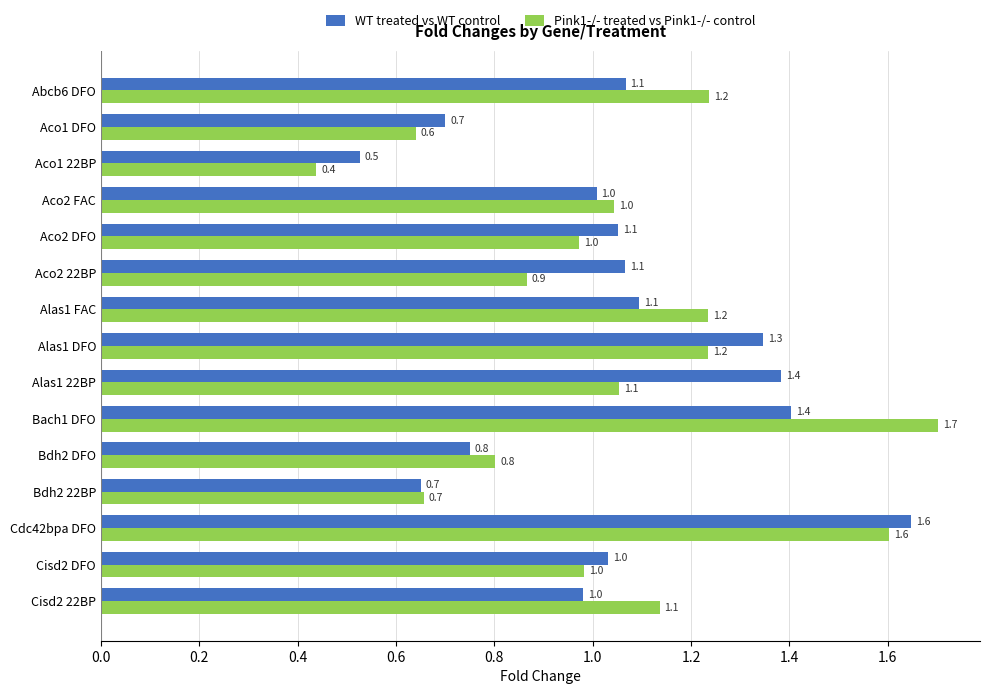

True or false: Pink1-/- treated vs Pink1-/- control has a value of 1.6 at Alas1 22BP.

False